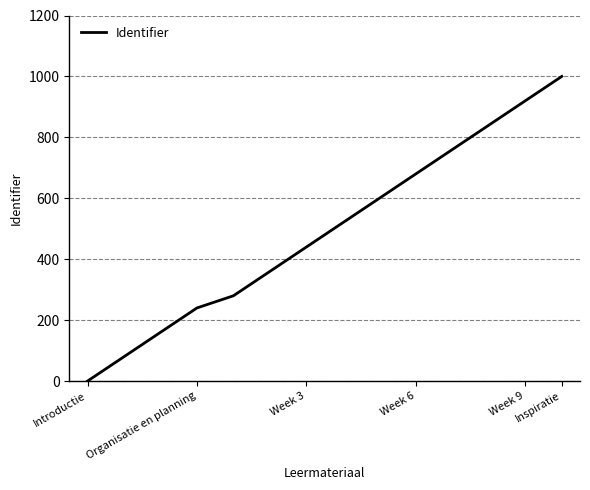

What is the sum of all values?

6880